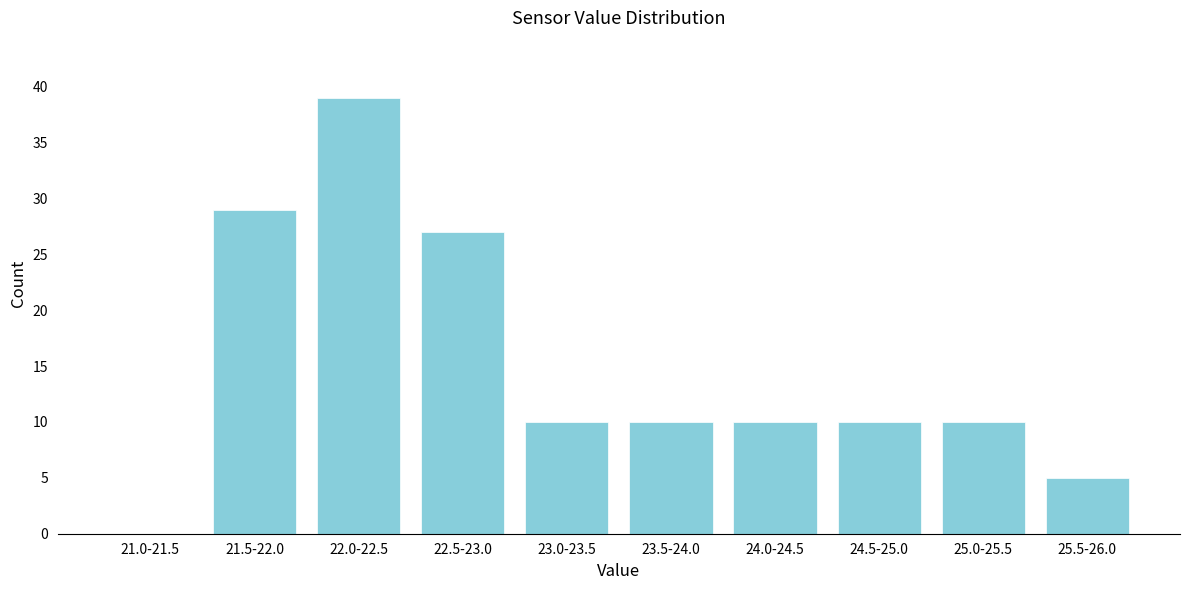

Reading right to left, what are all the values shown in this chart?

25.5-26.0=5	25.0-25.5=10	24.5-25.0=10	24.0-24.5=10	23.5-24.0=10	23.0-23.5=10	22.5-23.0=27	22.0-22.5=39	21.5-22.0=29	21.0-21.5=0